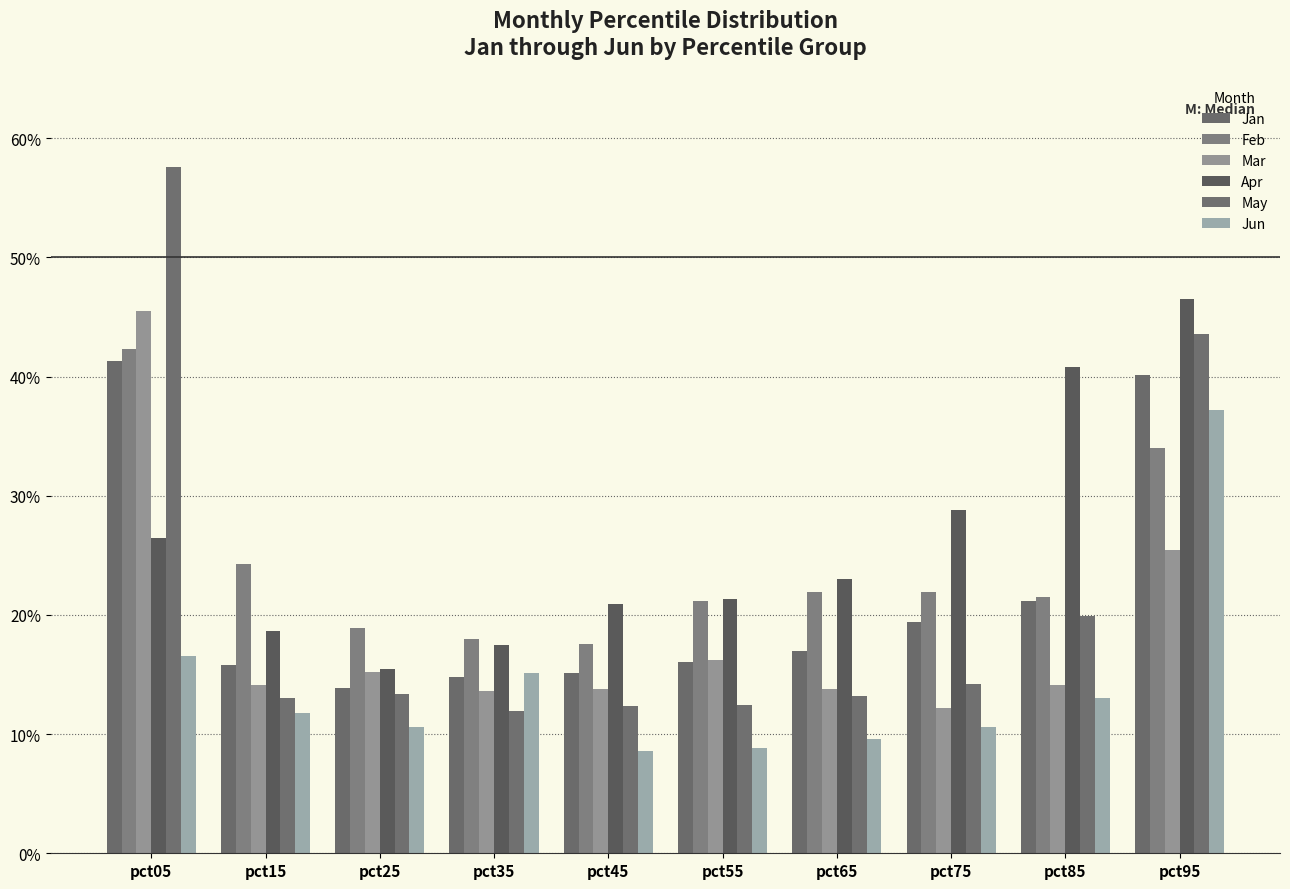

Are the bars horizontal?

No